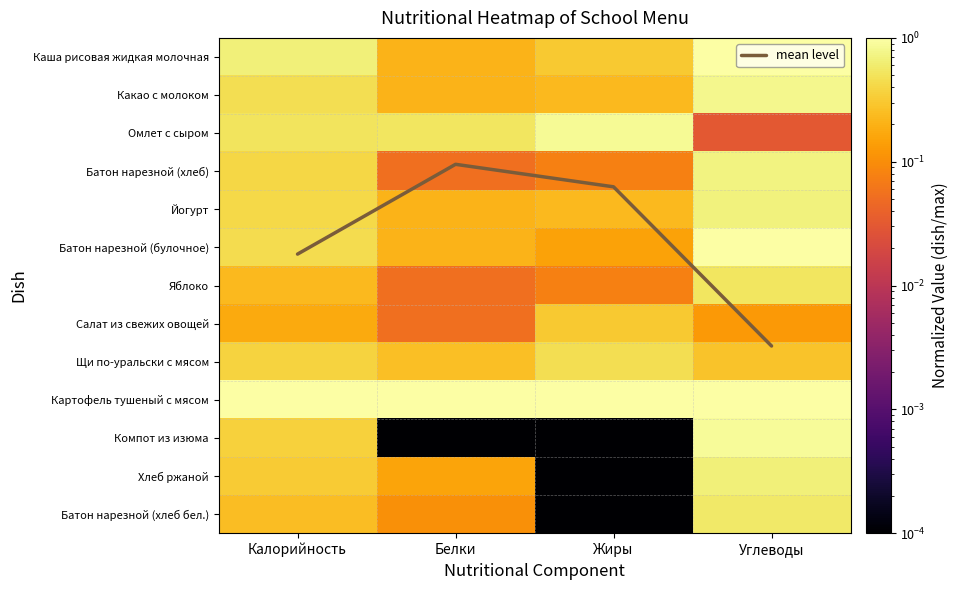

Where is Какао с молоком nearest to the value 0?

Белки